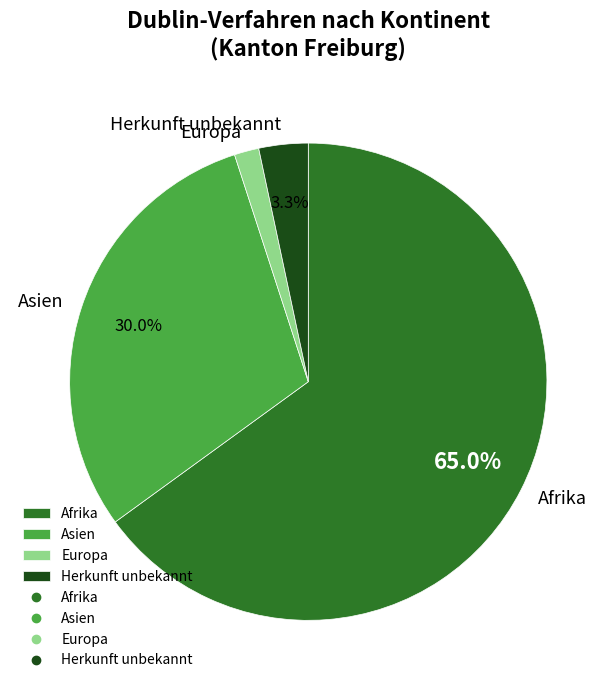

What percentage is NOT represented by Herkunft unbekannt?

96.7%